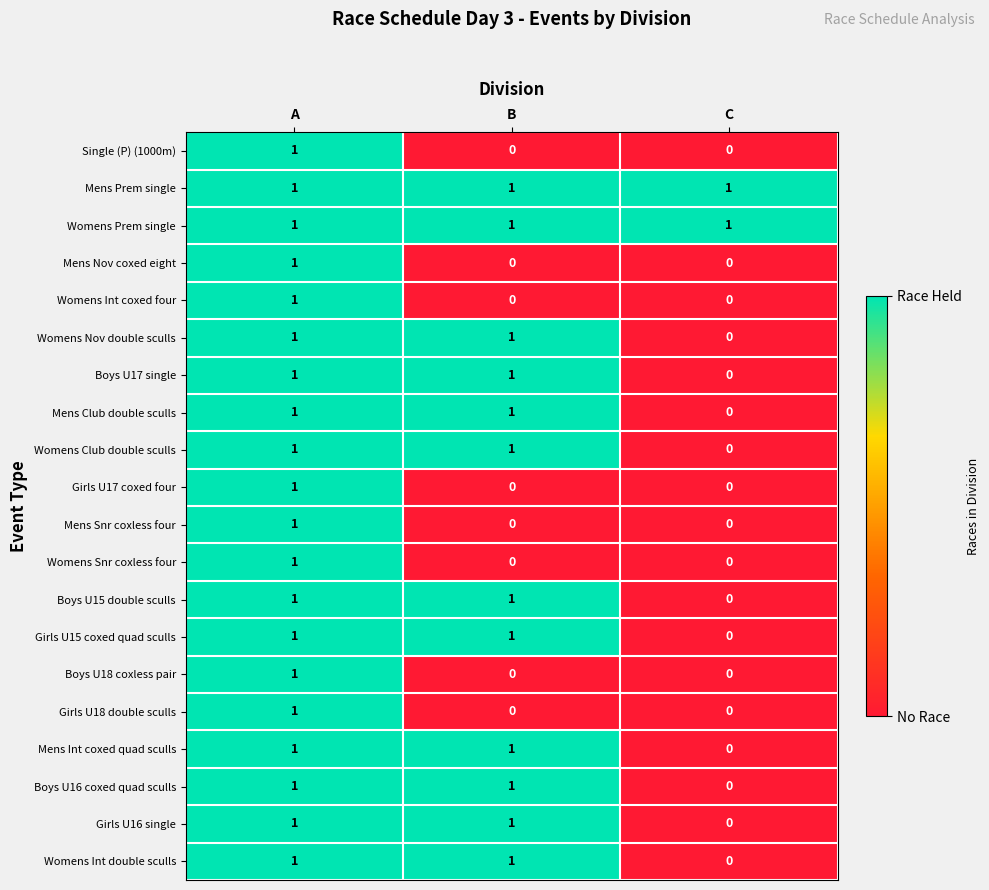

At how many categories does at least one series exceed 0?

3